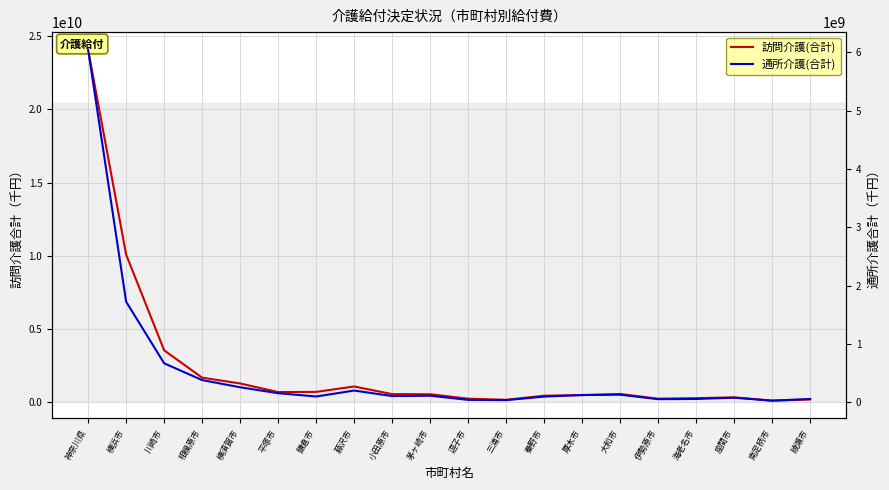

True or false: 通所介護(合計) and 訪問介護(合計) cross at least once.

False